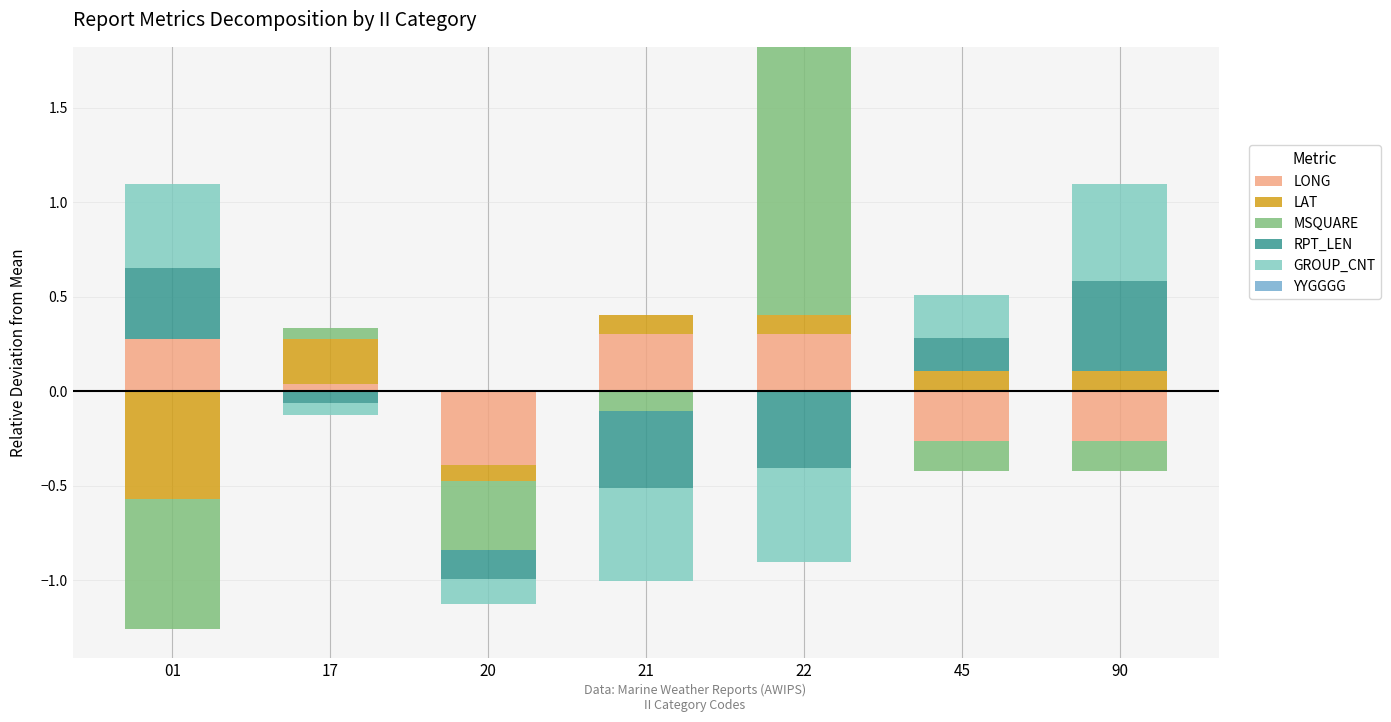

Are the bars horizontal?

No